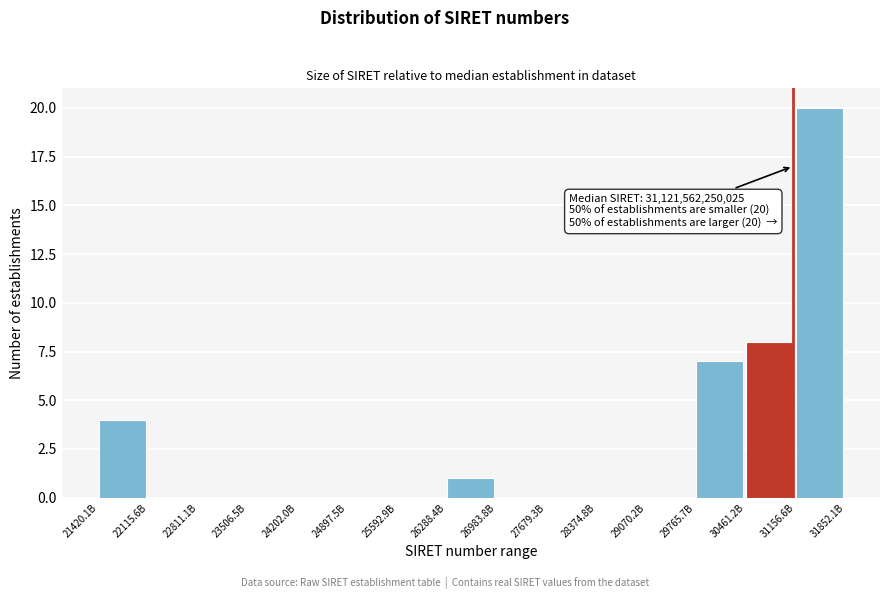

Reading right to left, extract all data points from this chart.

31156.6B=20	30461.2B=8	29765.7B=7	29070.2B=0	28374.8B=0	27679.3B=0	26983.8B=0	26288.4B=1	25592.9B=0	24897.5B=0	24202.0B=0	23506.5B=0	22811.1B=0	22115.6B=0	21420.1B=4